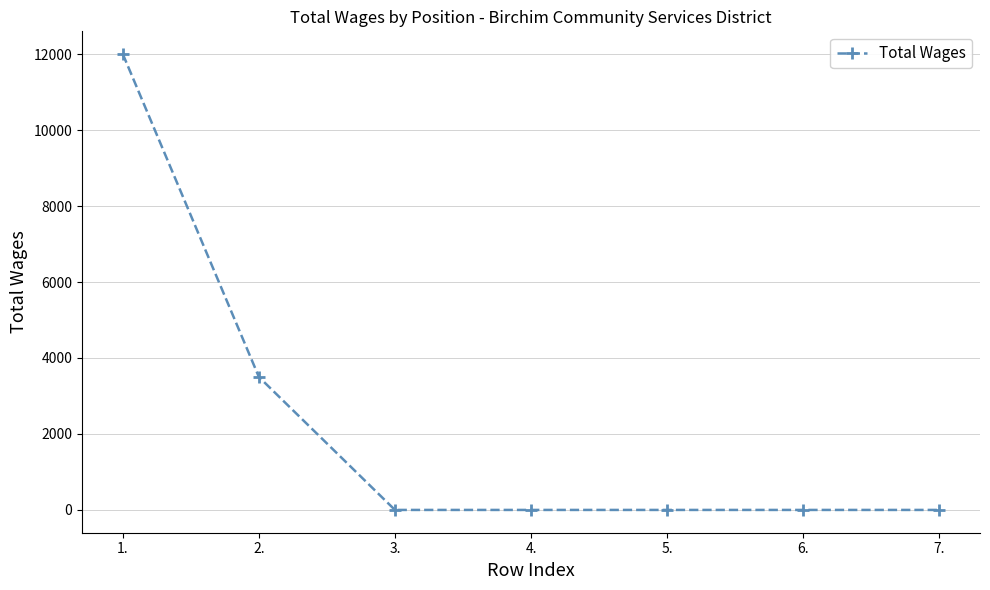

What position from the left is 3.?

3